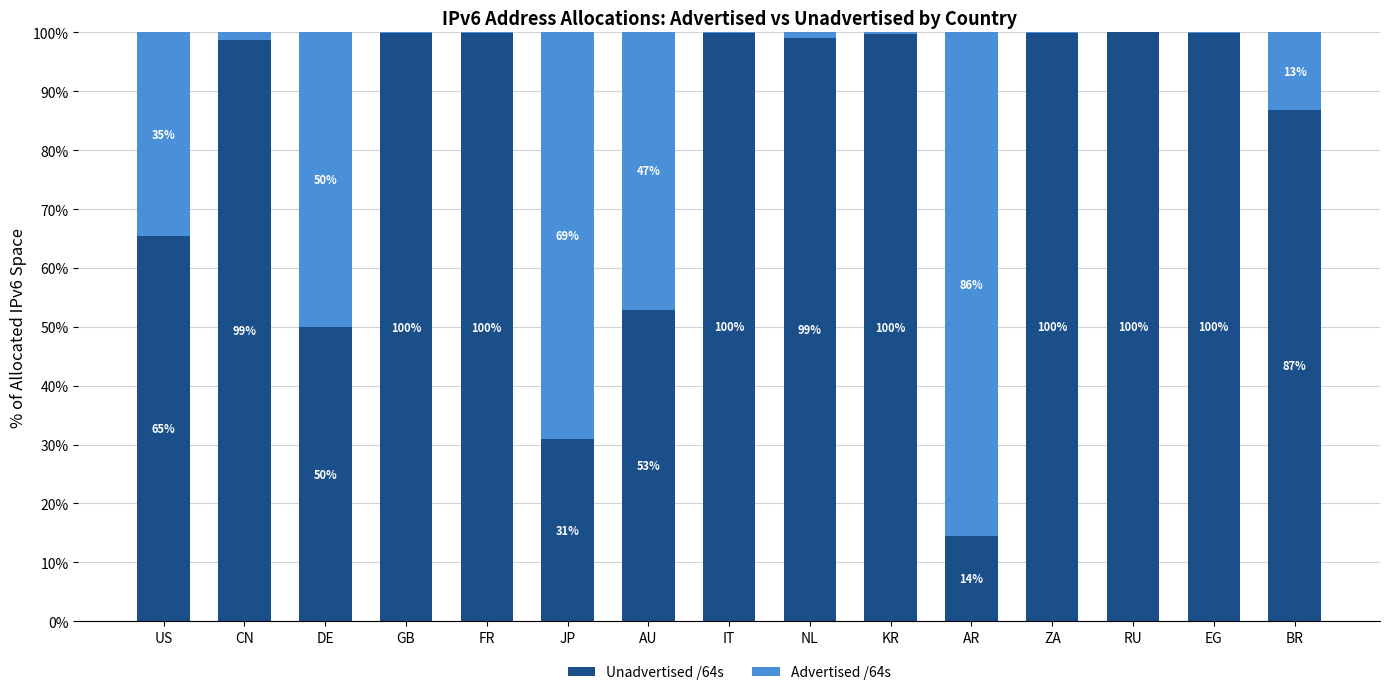

Are the bars horizontal?

No